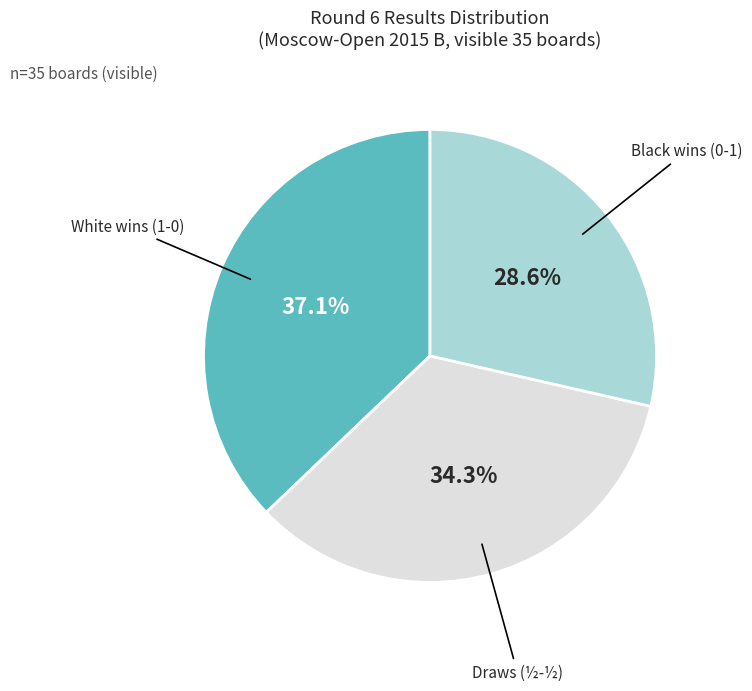

Does any single category account for the majority?

No